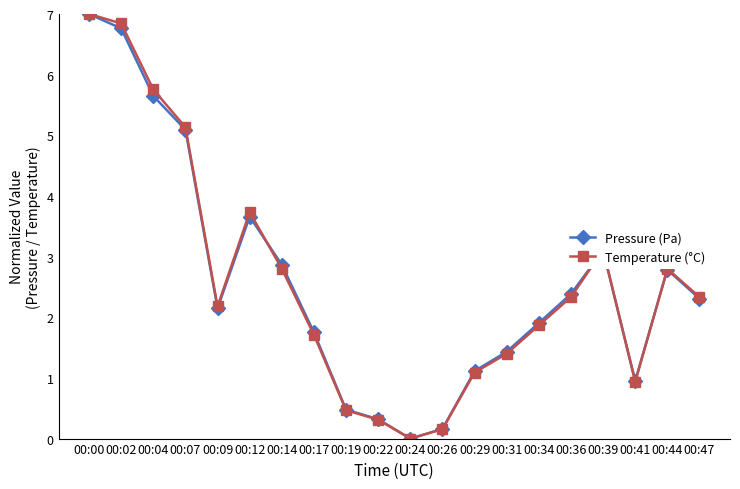

What is the value of the Temperature (°C) point at the 3rd from the left?

5.8